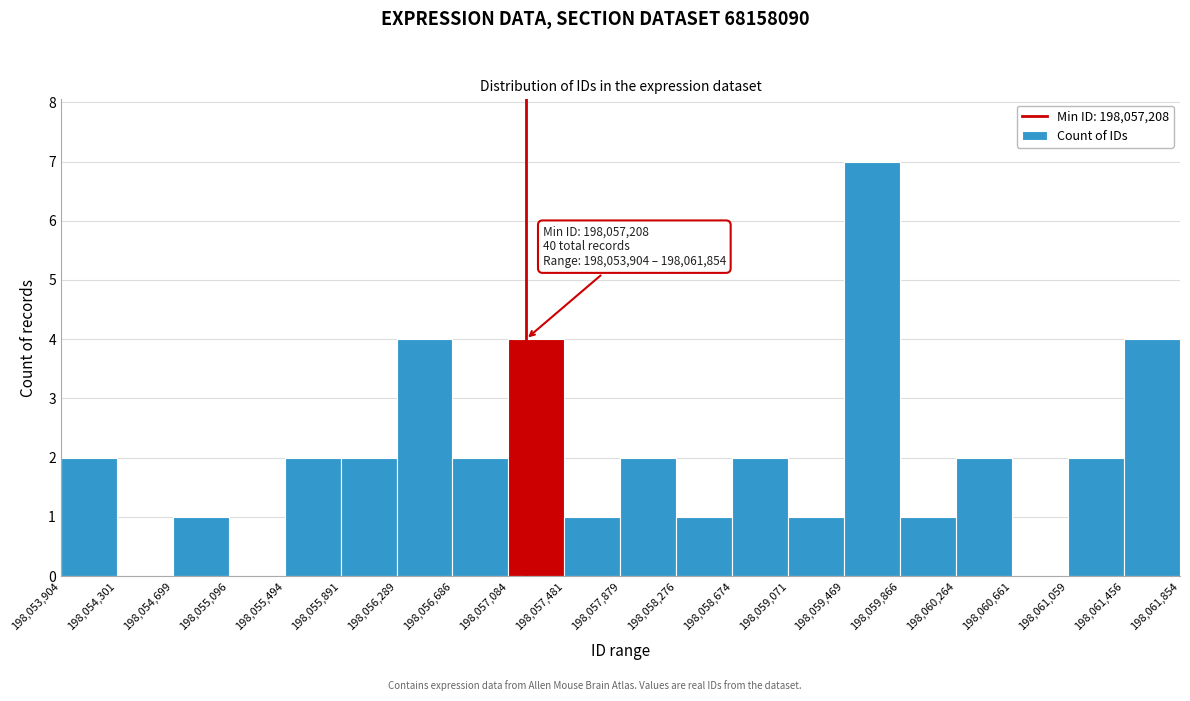

Which range on the x-axis has the tallest bar?

198,059,469 to 198,059,866